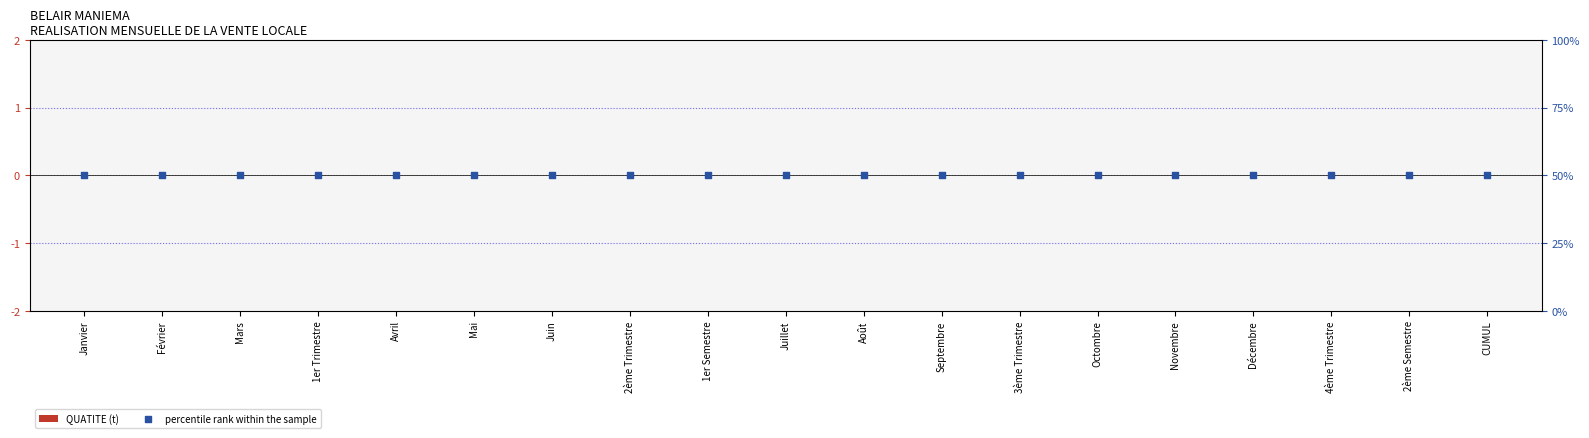

What is the total value across all series at Août?

50